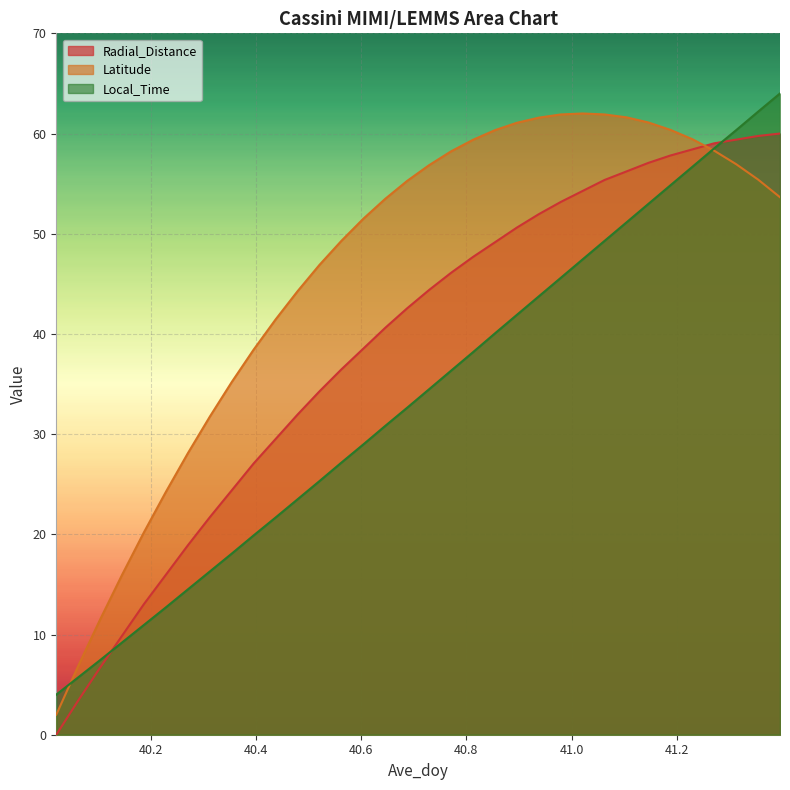

How many intersections are there between Local_Time and Radial_Distance?

2